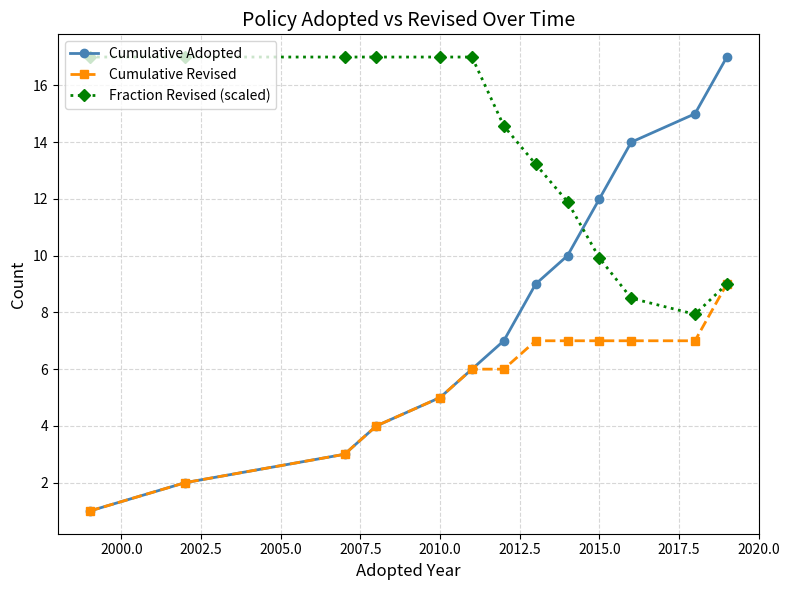

What is the maximum value for Fraction Revised (scaled)?

17.0